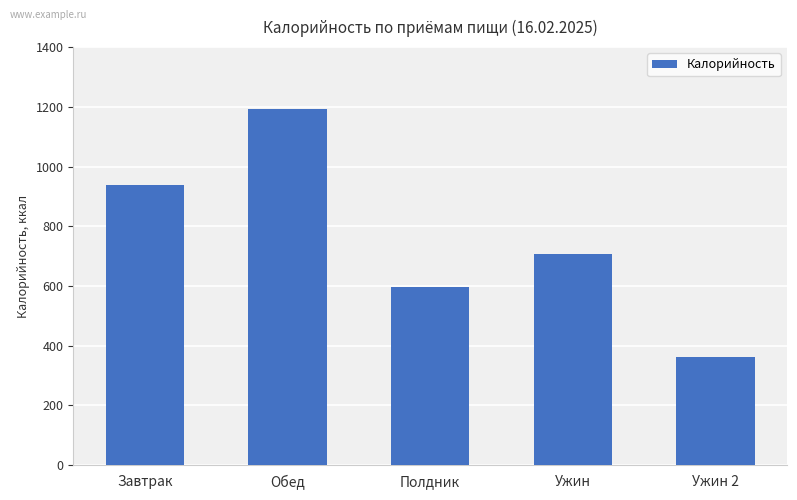

What is the change in value from Завтрак to Обед?

+254.5